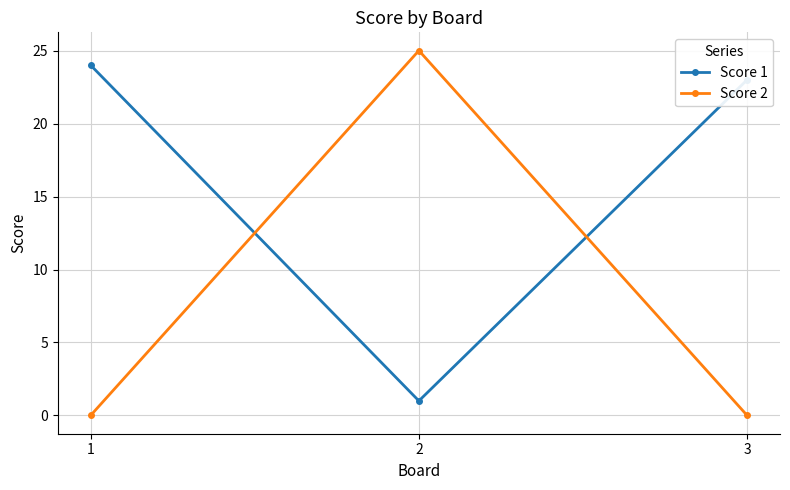

What value does the Score 1 series have at 3, to the nearest 5?

25